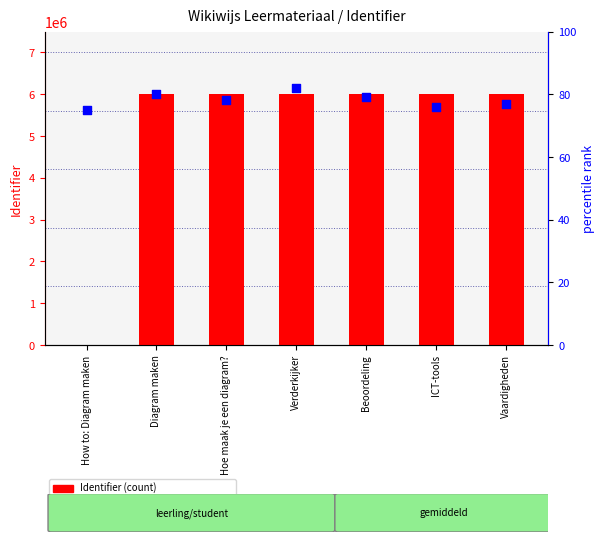

Which series reaches the maximum Y coordinate?

Identifier (count)